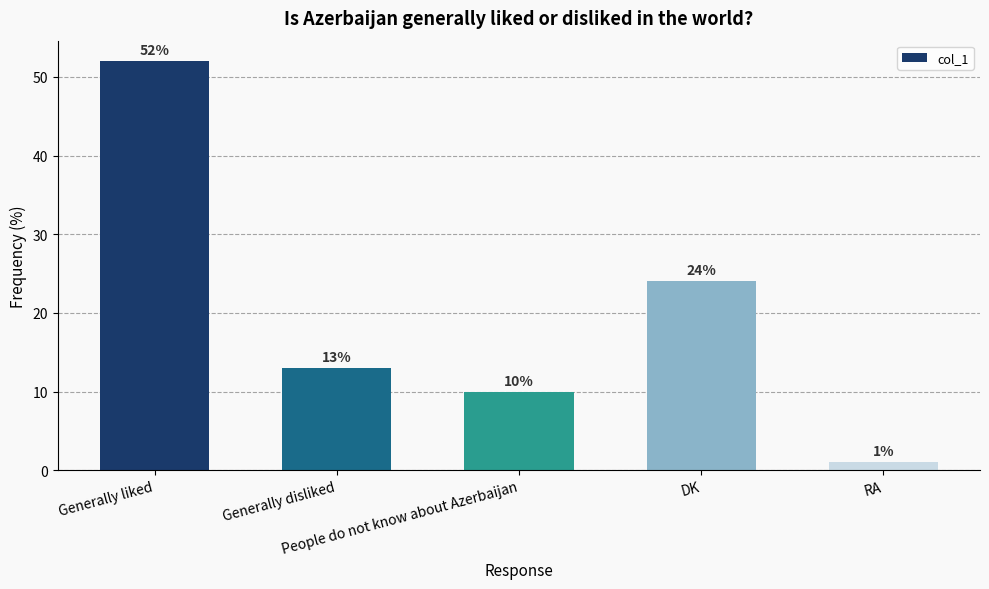

What is the sum of all values?

100